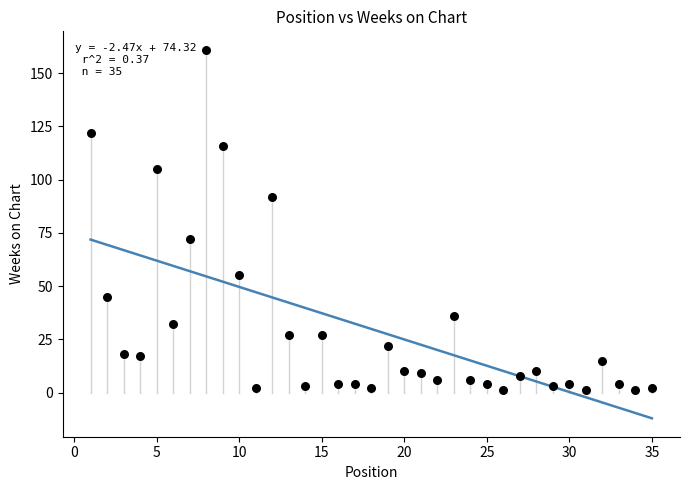

What is the range of Y values (max minus min)?

160